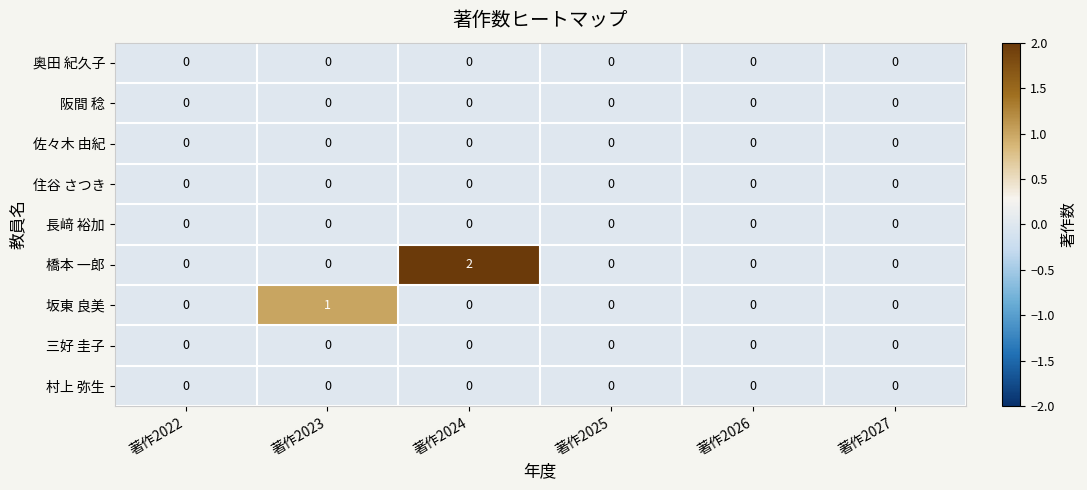

Which series has the largest total across all categories?

橋本 一郎